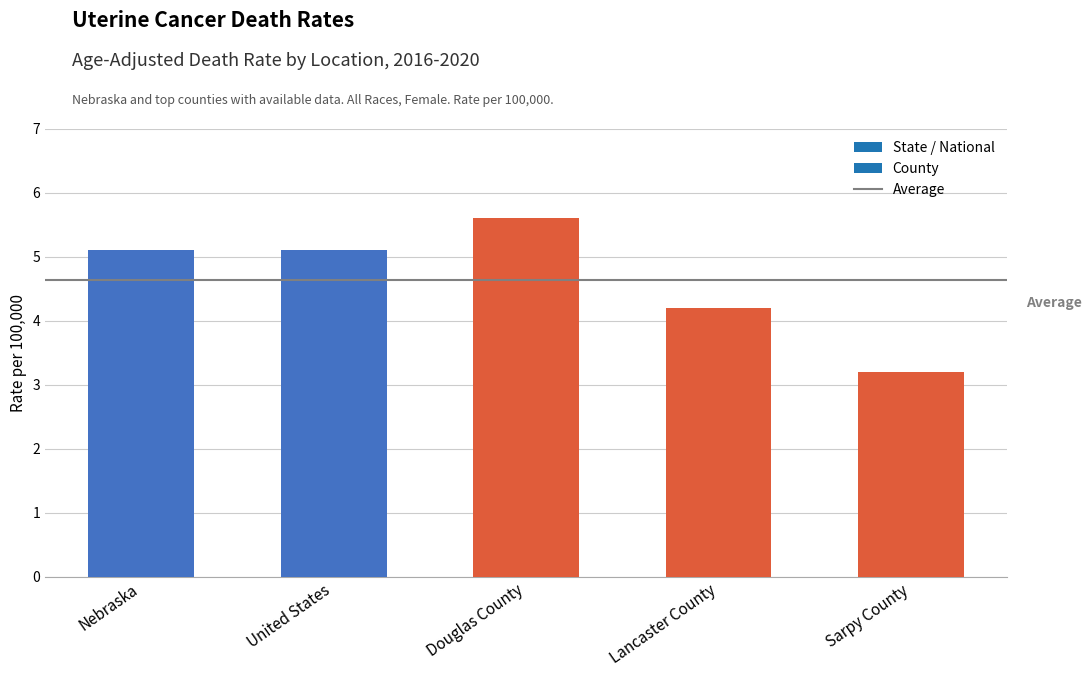

Reading left to right, what are all the values shown in this chart?

5.1	5.1	5.6	4.2	3.2